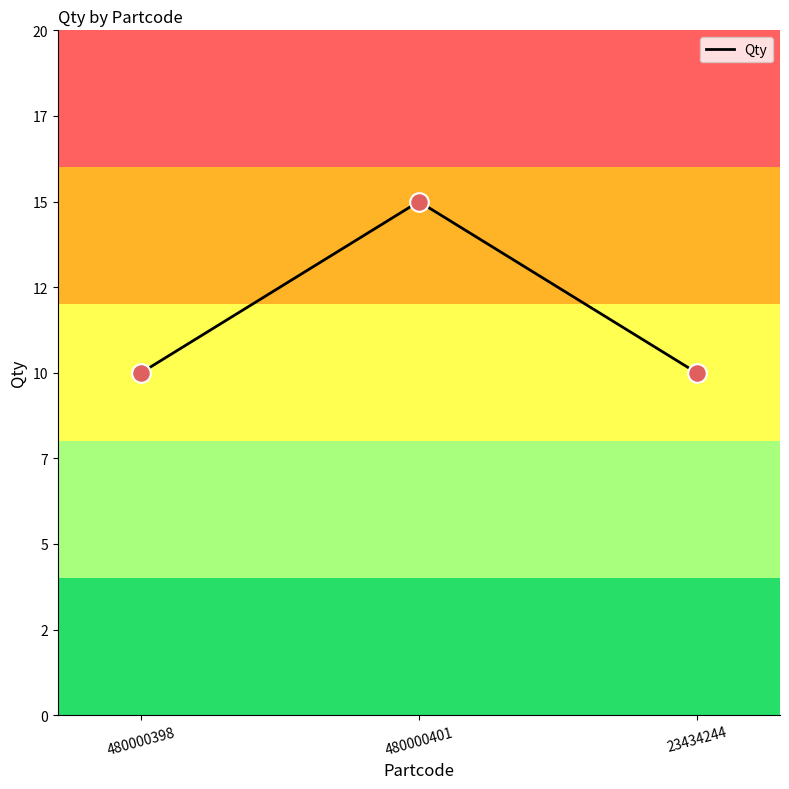

Which has a higher value, 480000401 or 480000398?

480000401